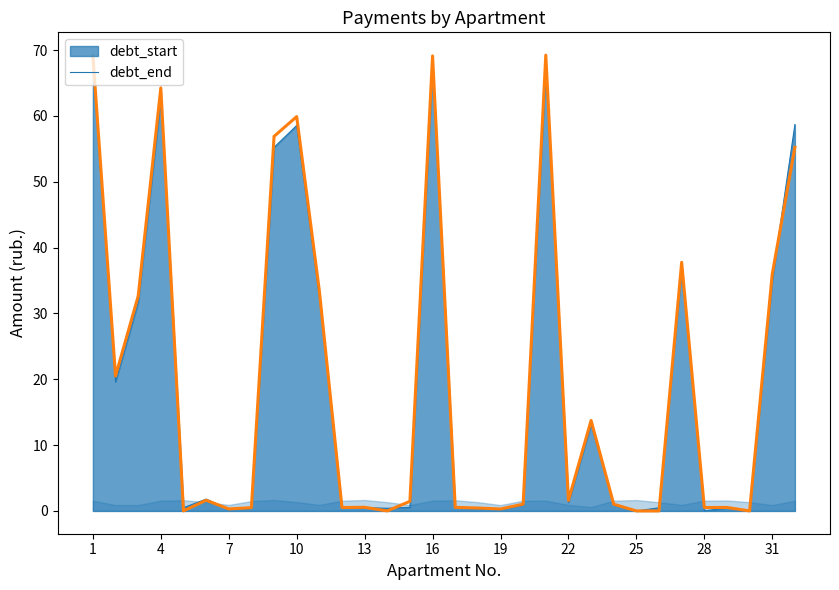

How many positive values are there?

27